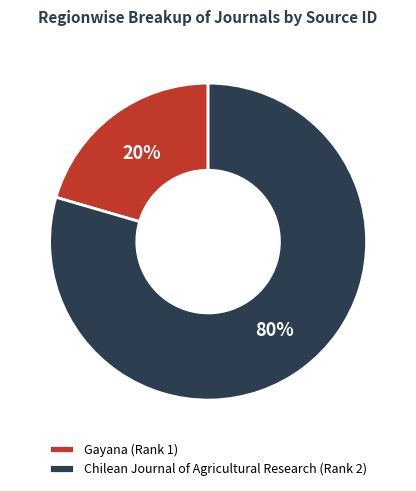

What is the smallest slice in the pie chart?

Gayana (Rank 1)